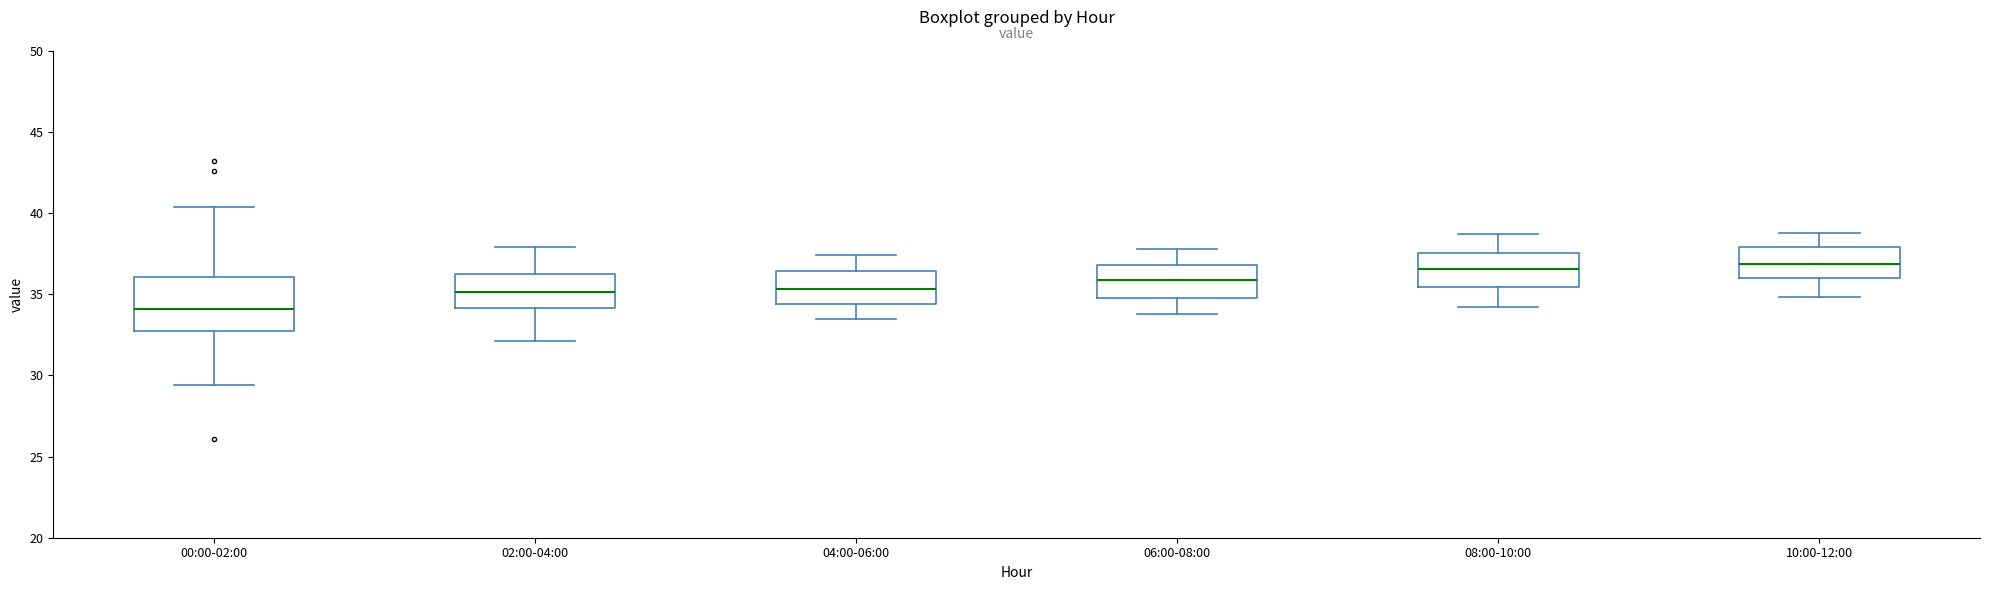

Reading left to right, read every box against the y-axis: the position of its median line, the range the box covers, and the ends of its whiskers. The values are not printed on the chart, so give them approximately, as read against the axis.

00:00-02:00: median 34.0, box 32.5 to 36.0, whiskers 29.5 to 40.5
02:00-04:00: median 35.0, box 34.0 to 36.0, whiskers 32.0 to 38.0
04:00-06:00: median 35.5, box 34.5 to 36.5, whiskers 33.5 to 37.5
06:00-08:00: median 36.0, box 35.0 to 37.0, whiskers 34.0 to 38.0
08:00-10:00: median 36.5, box 35.5 to 37.5, whiskers 34.0 to 38.5
10:00-12:00: median 37.0, box 36.0 to 38.0, whiskers 35.0 to 39.0